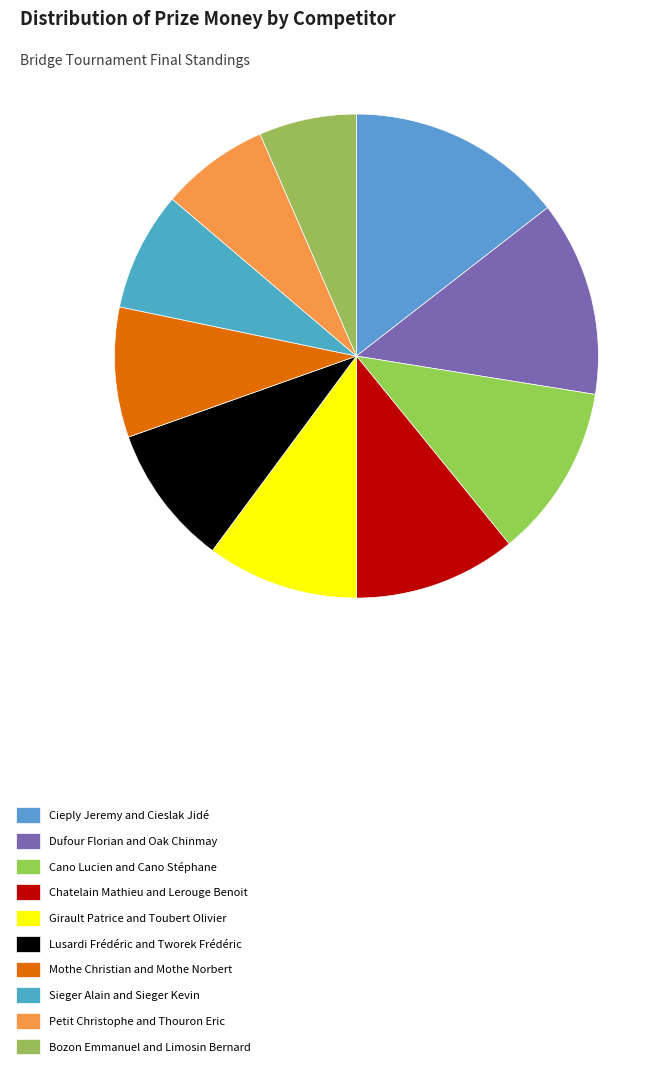

Does any single category account for the majority?

No